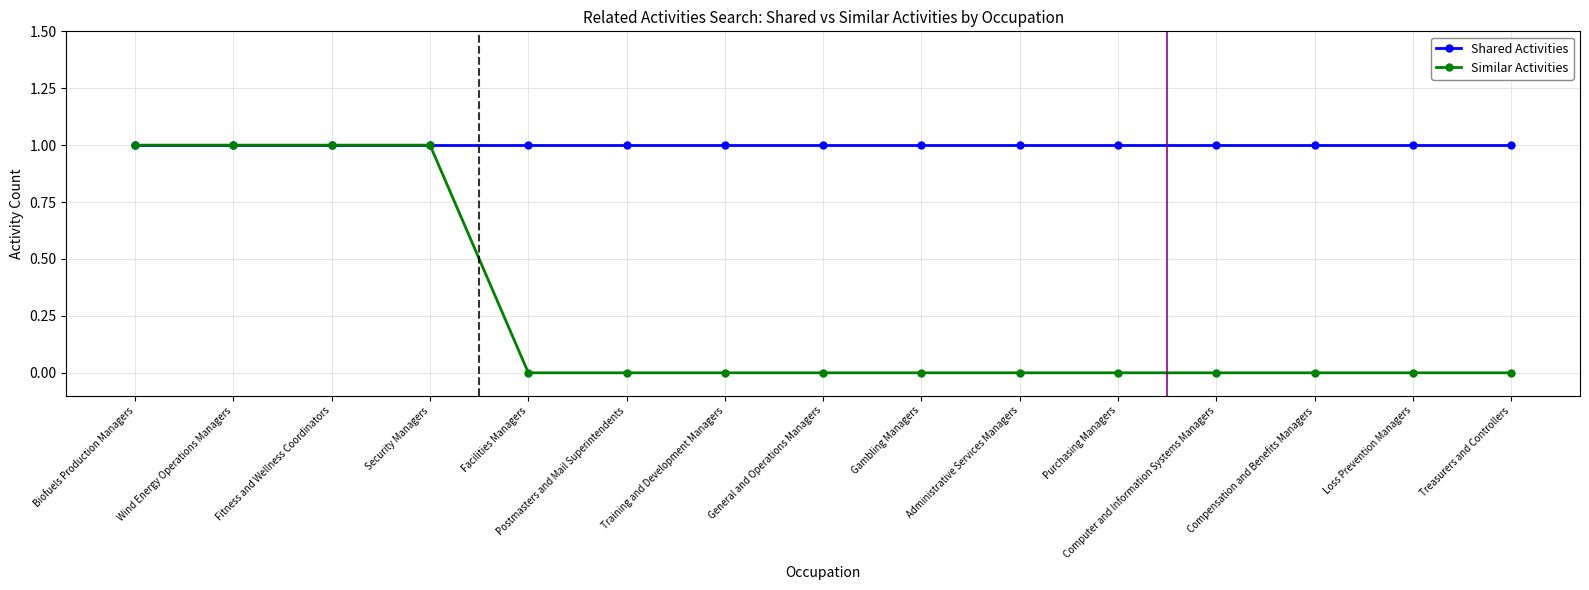

List the series in order of their overall mean, lowest first.

Similar Activities, Shared Activities